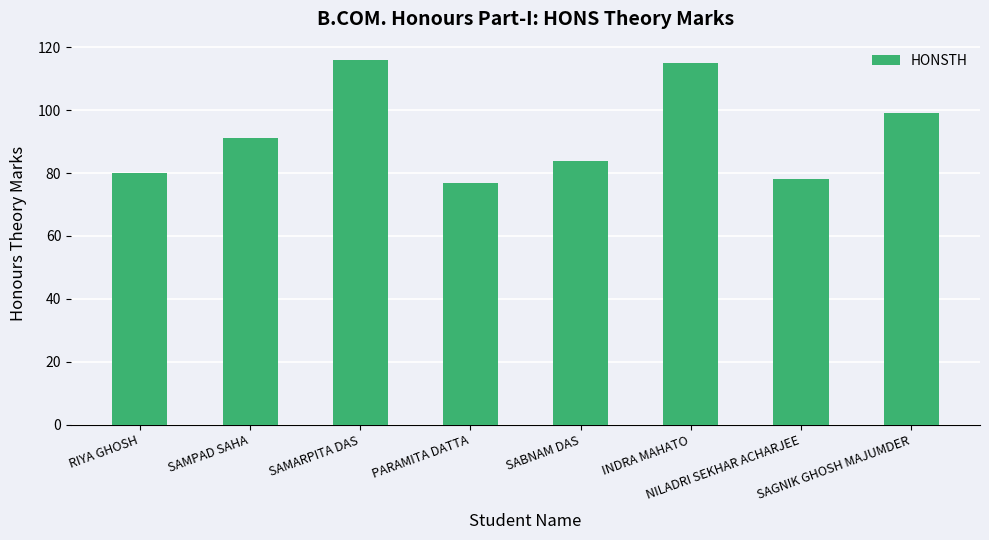

What is the difference between the second highest and second lowest values?

37